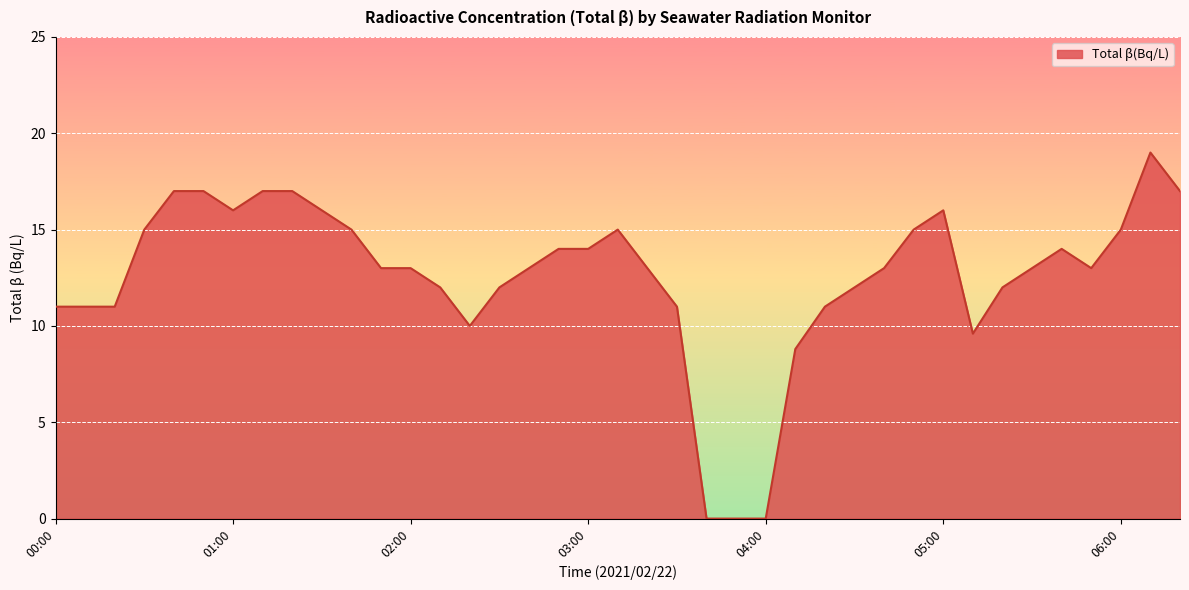

How many lines are shown in the chart?

1